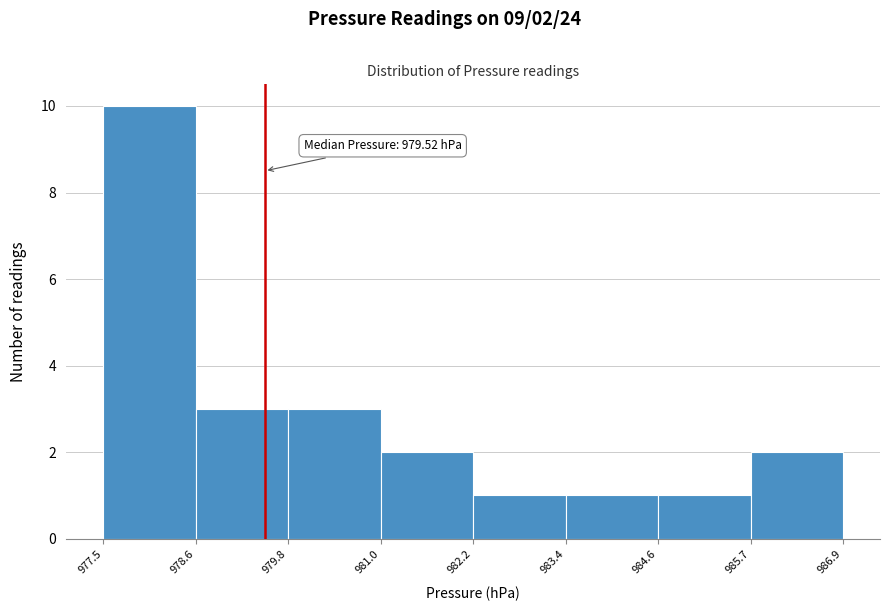

Which range on the x-axis has the tallest bar?

977.5 to 978.6